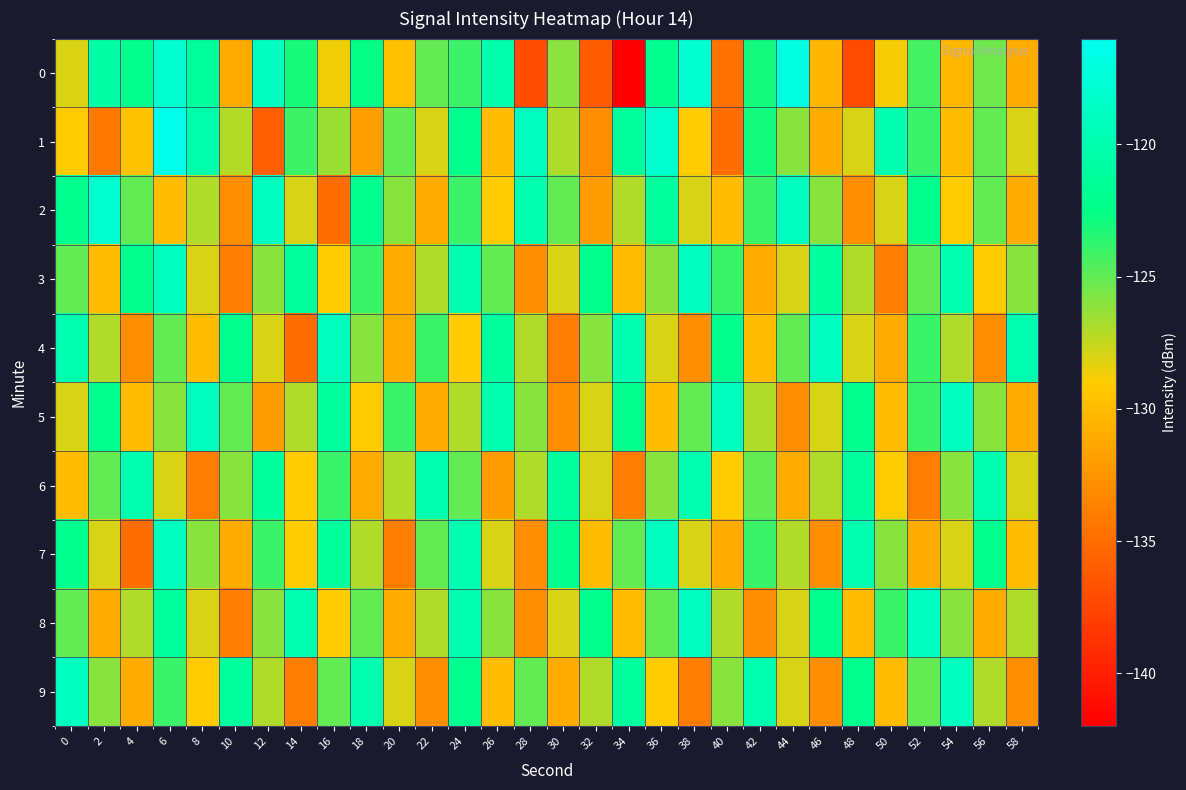

Which has a higher value, 40 or 32?

40